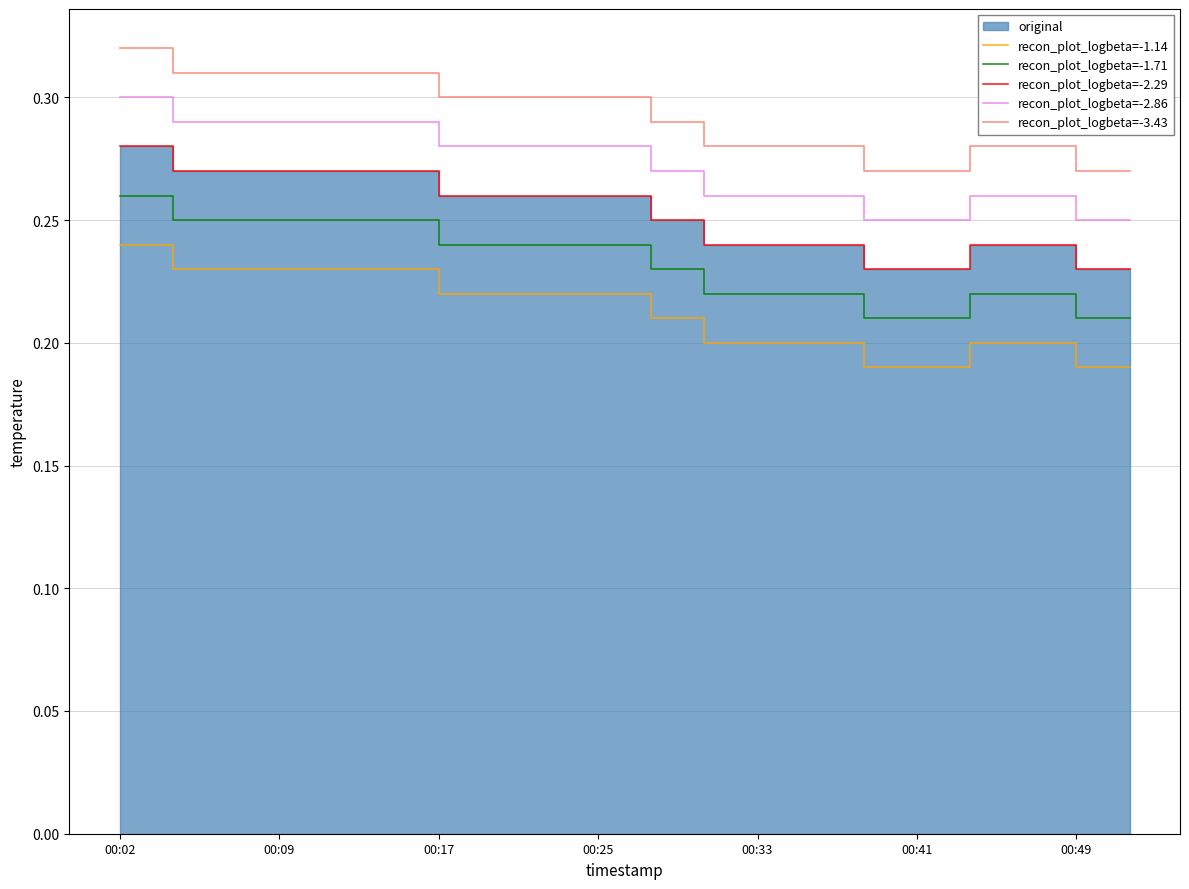

Which series has the largest range (max minus min)?

recon_plot_logbeta=-2.86